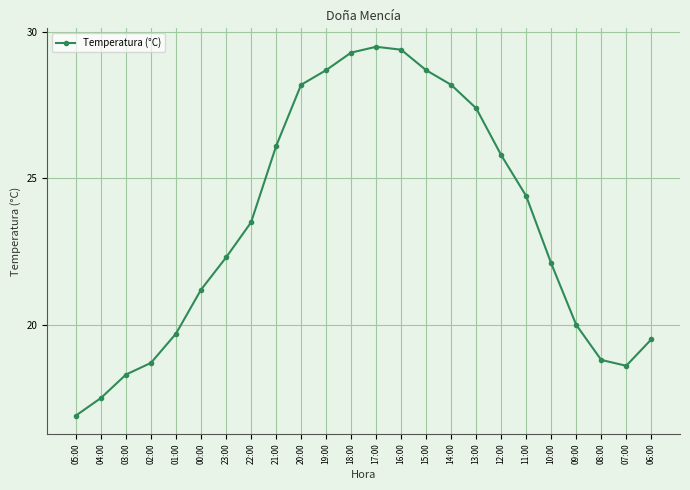

What is the label of the 19th point from the left?

11:00